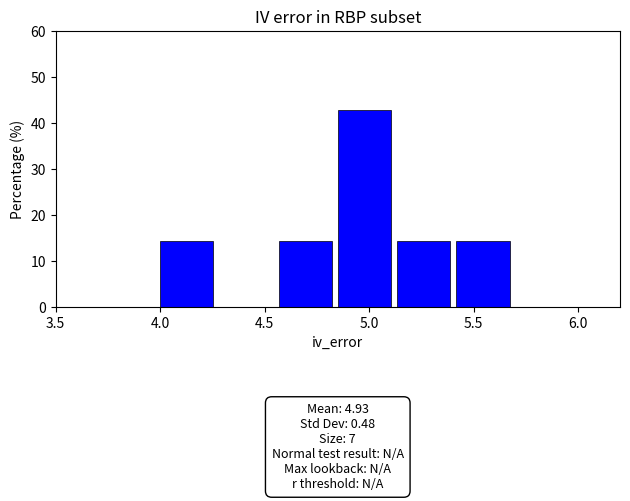

Which range on the x-axis has the tallest bar?

4.85 to 5.15